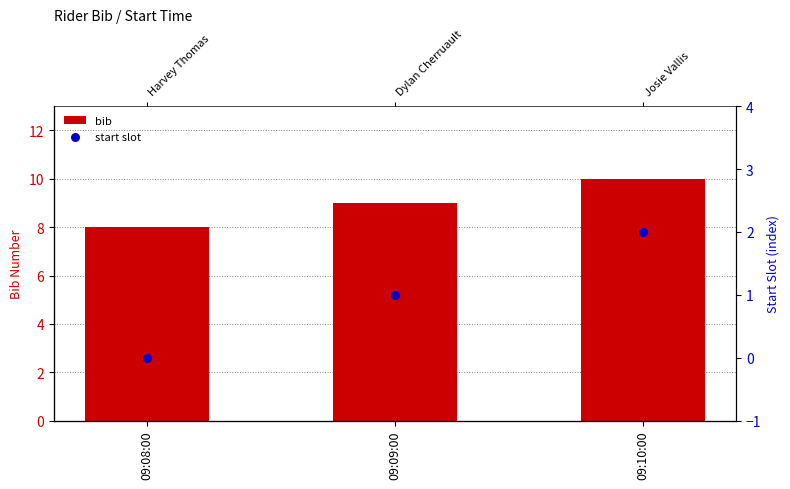

Is the value of start slot at 09:08:00 greater than the value of bib at 09:10:00?

No